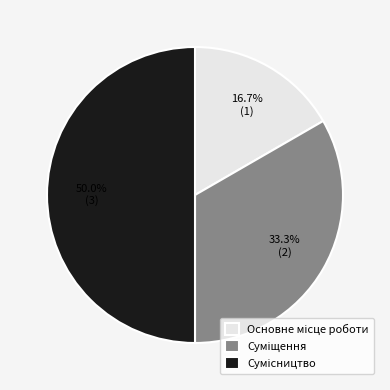

To the nearest percent, what is the average slice percentage?

33%